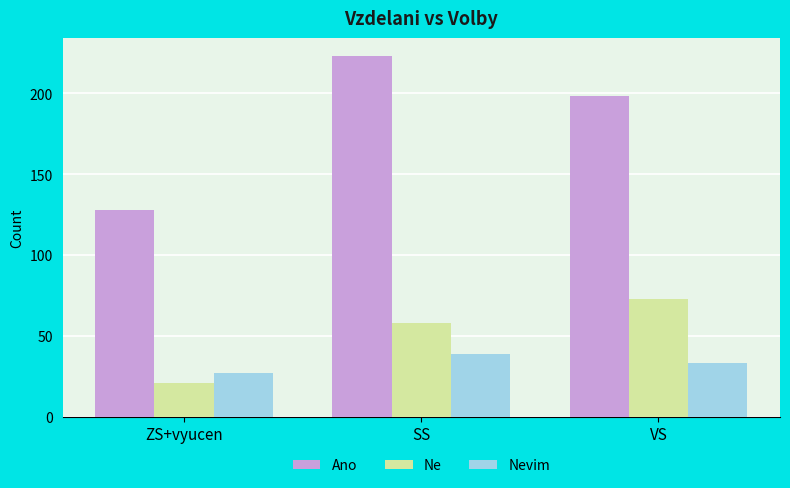

How many Ano values are between 128 and 223?

3